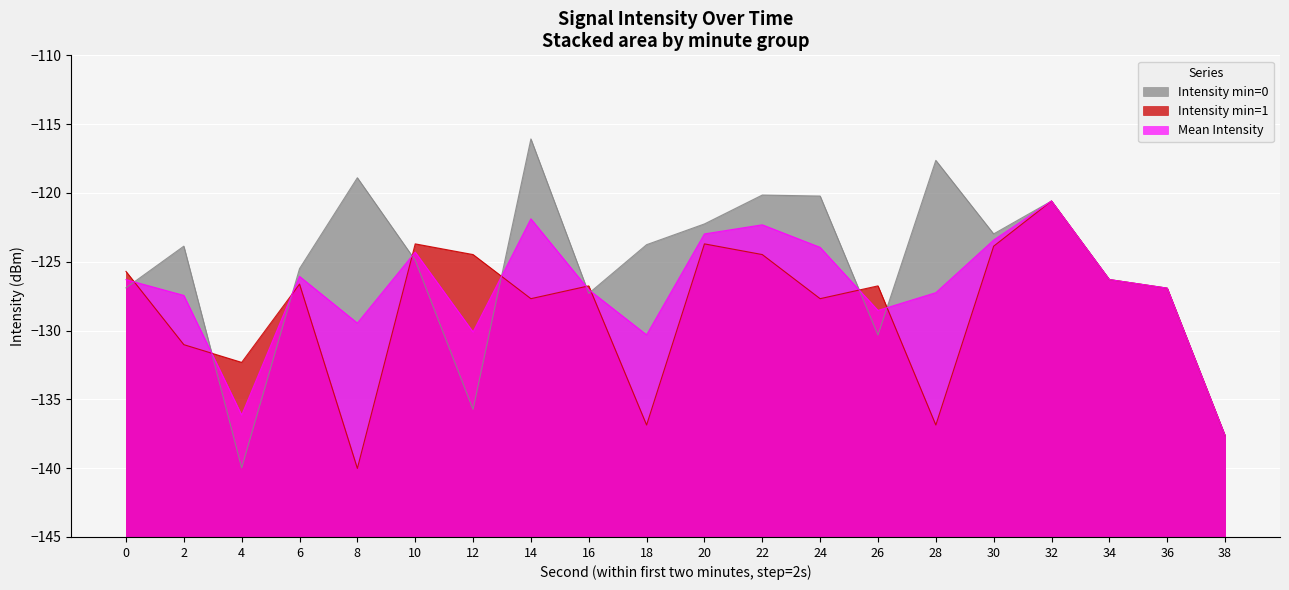

Which series has the largest range (max minus min)?

Intensity min=0